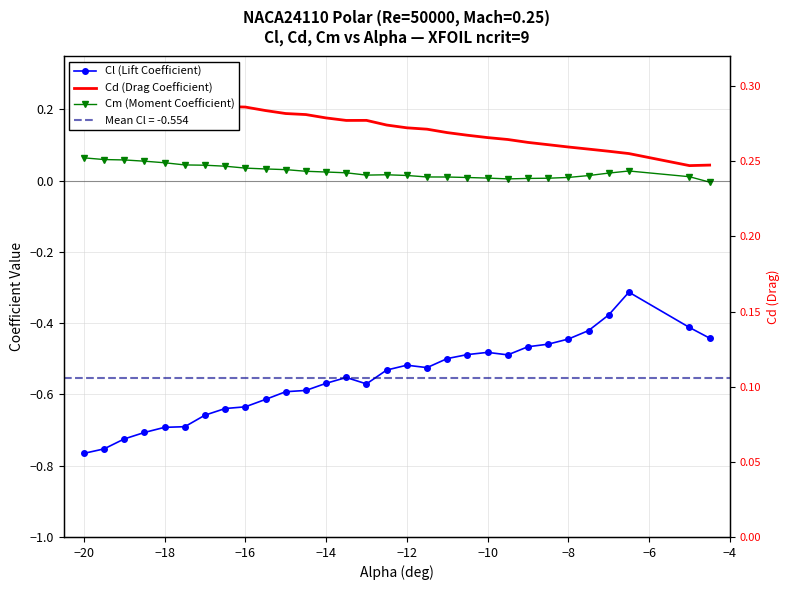

At which category does the chart reach its peak across all series?

−20